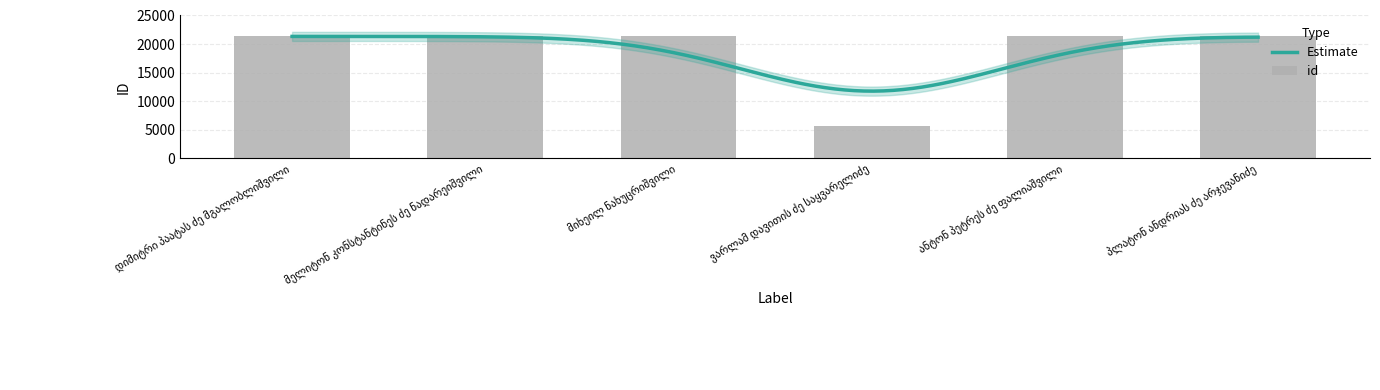

Does the chart contain any negative values?

No